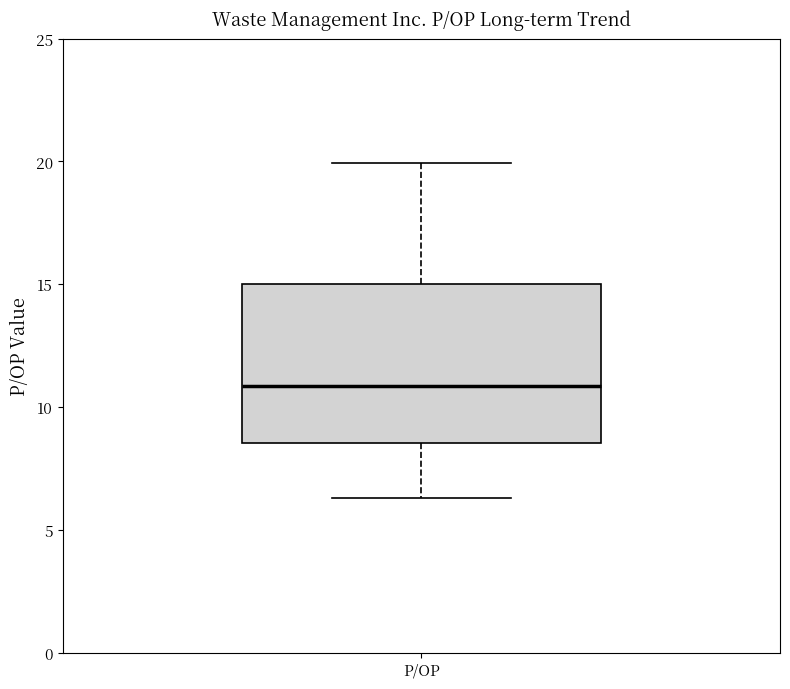

Where does the median line of the box for P/OP sit on the y-axis? The values are not printed on the chart, so give them approximately, as read against the axis.

11.0